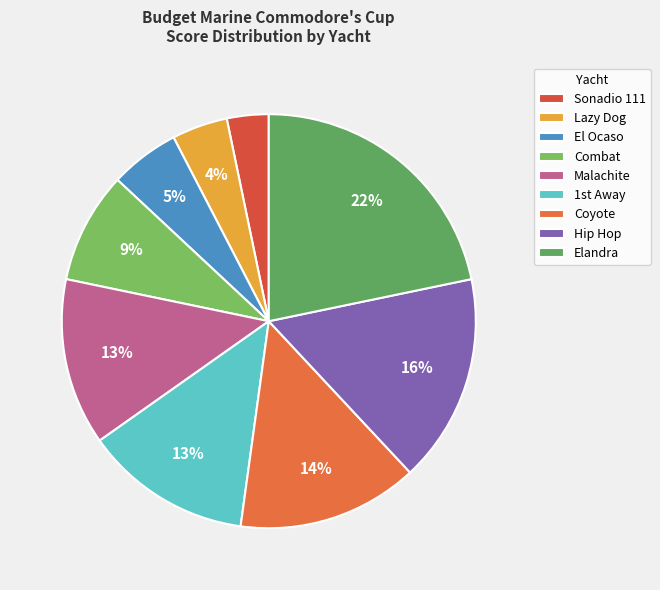

What is the largest slice in the pie chart?

Elandra